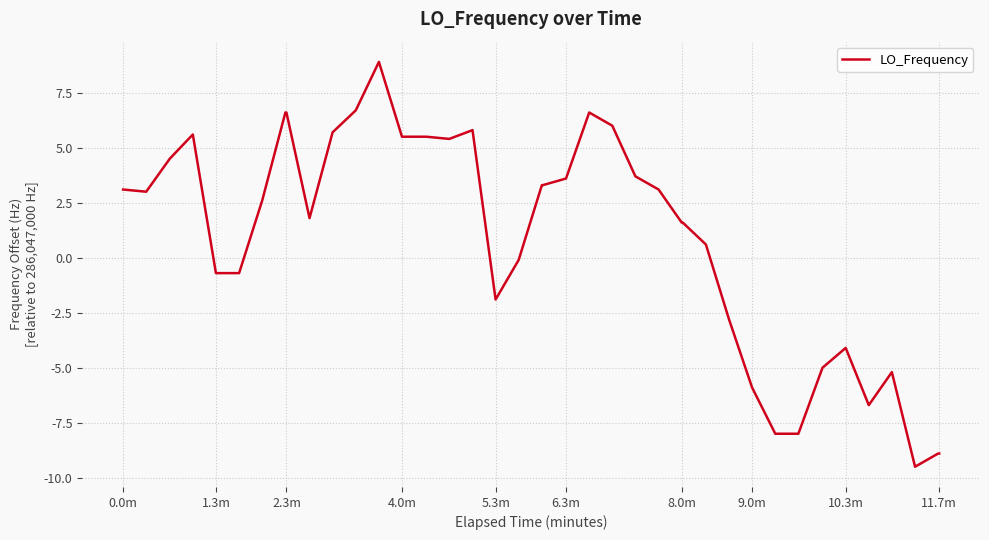

What is the greatest value displayed?

8.9